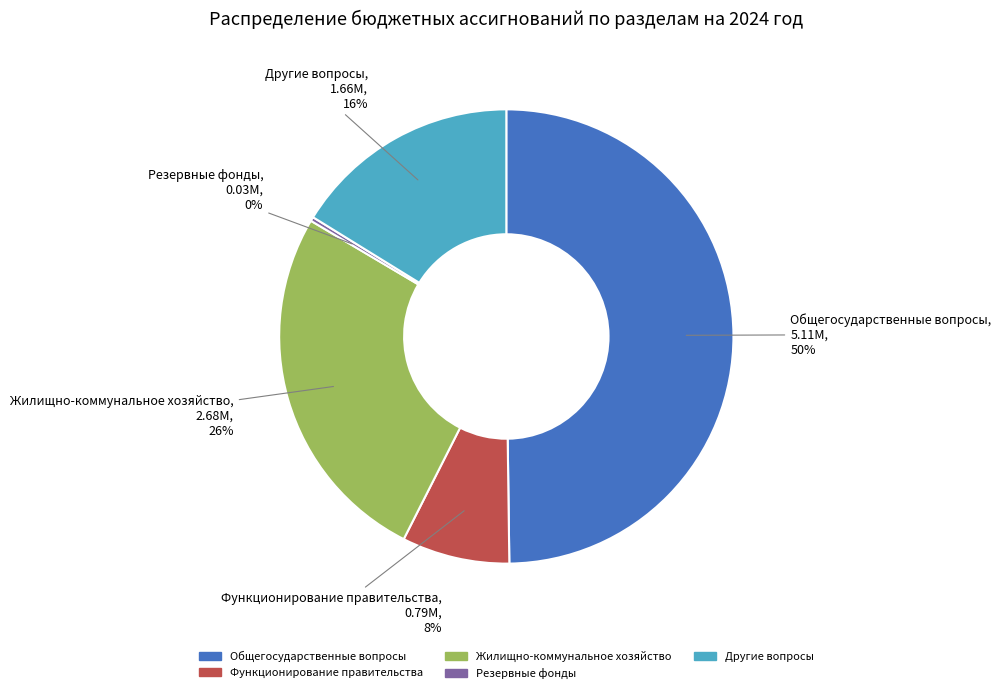

How many segments does this pie chart have?

5